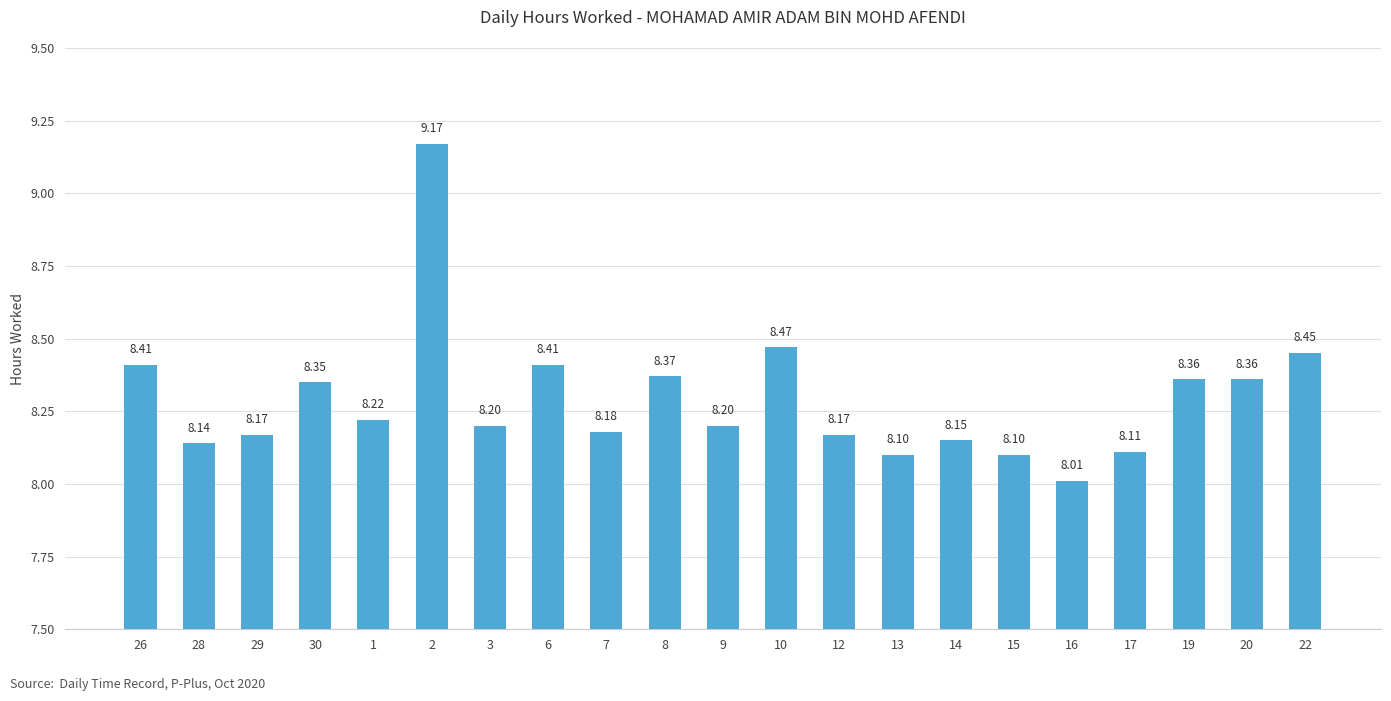

True or false: the data shows 8.2 at 3.

True